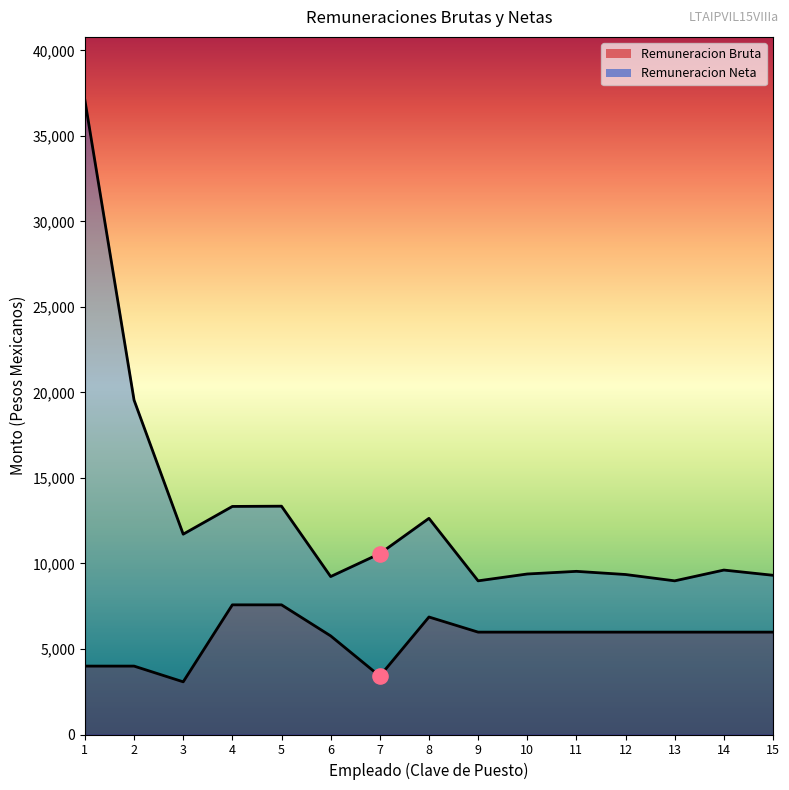

Is the value of Remuneracion Bruta at 7 greater than the value of Remuneracion Neta at 6?

No